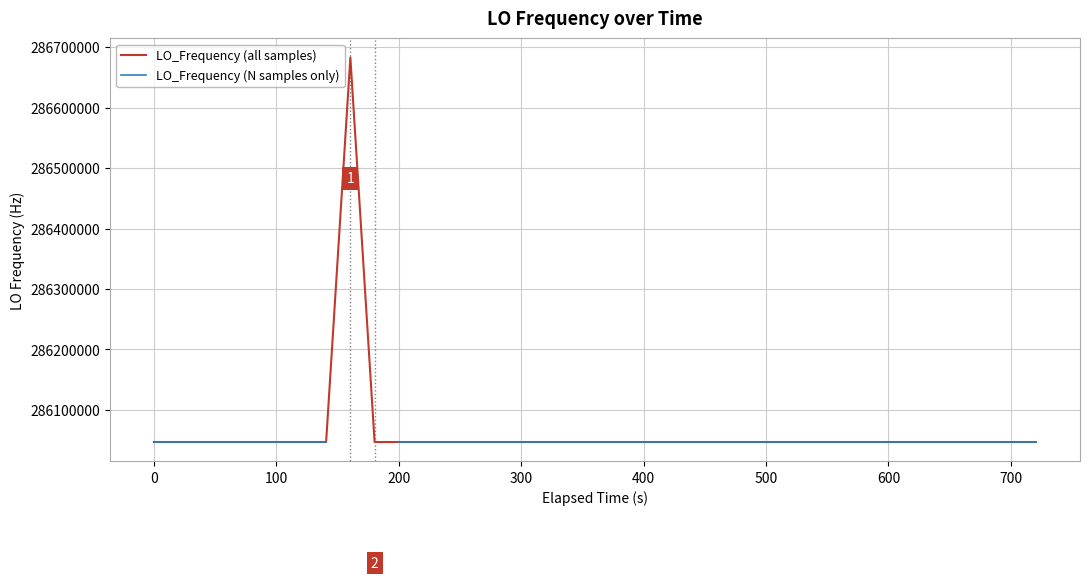

True or false: LO_Frequency (all samples) and LO_Frequency (N samples only) intersect in this chart.

False